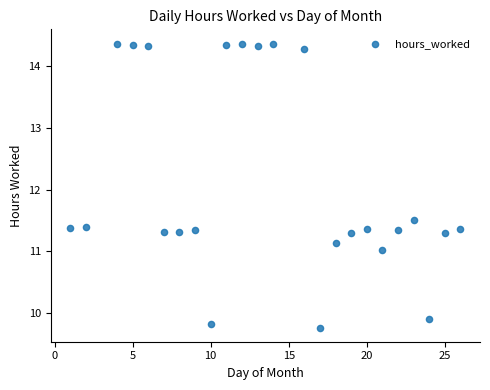

What is the range of X values (max minus min)?

25.0